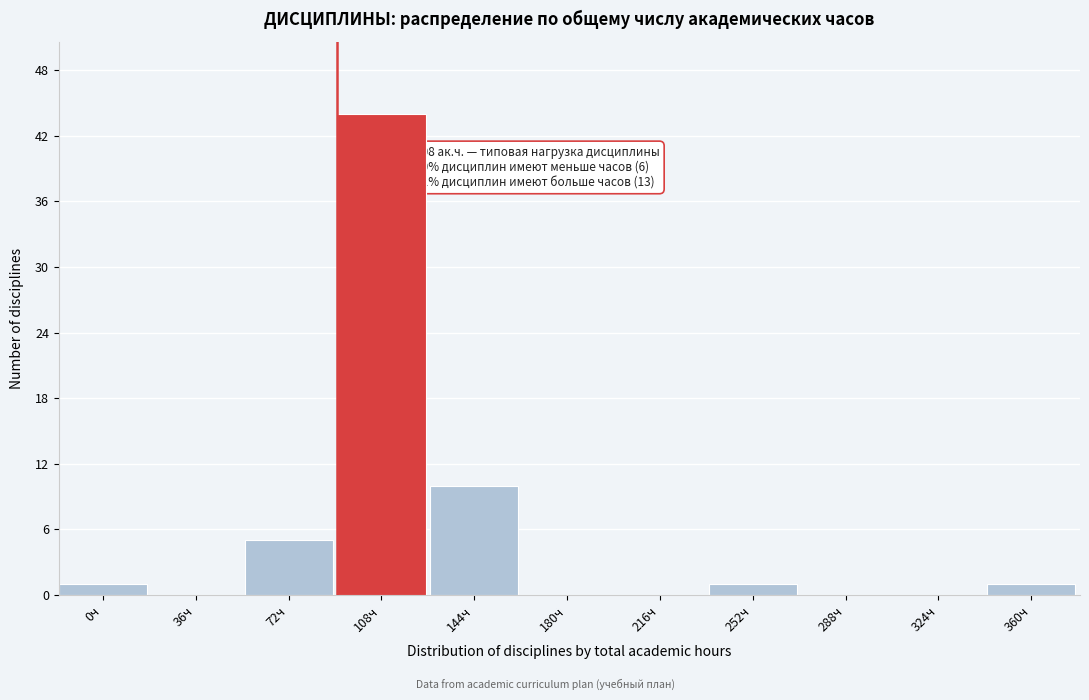

Reading left to right, extract all data points from this chart.

0ч=1	36ч=0	72ч=5	108ч=44	144ч=10	180ч=0	216ч=0	252ч=1	288ч=0	324ч=0	360ч=1